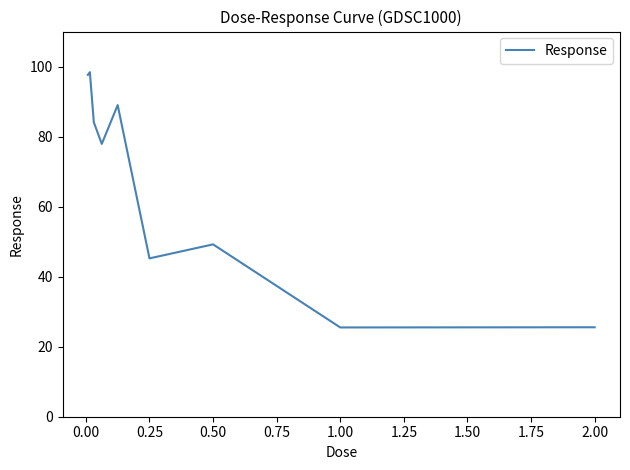

What is the smallest value displayed?

25.5